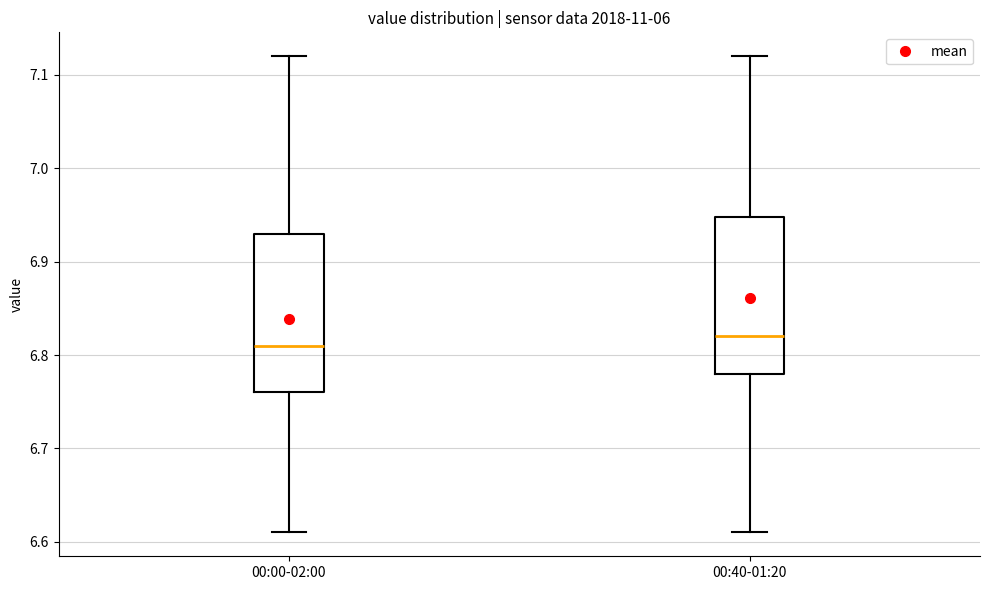

Which box's median line is the lowest?

00:00-02:00